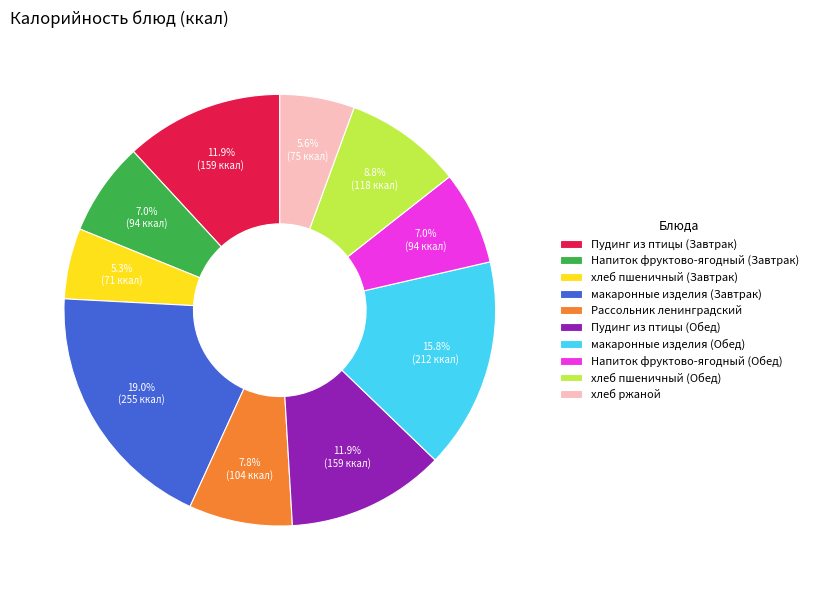

Is there a majority slice in this chart?

No